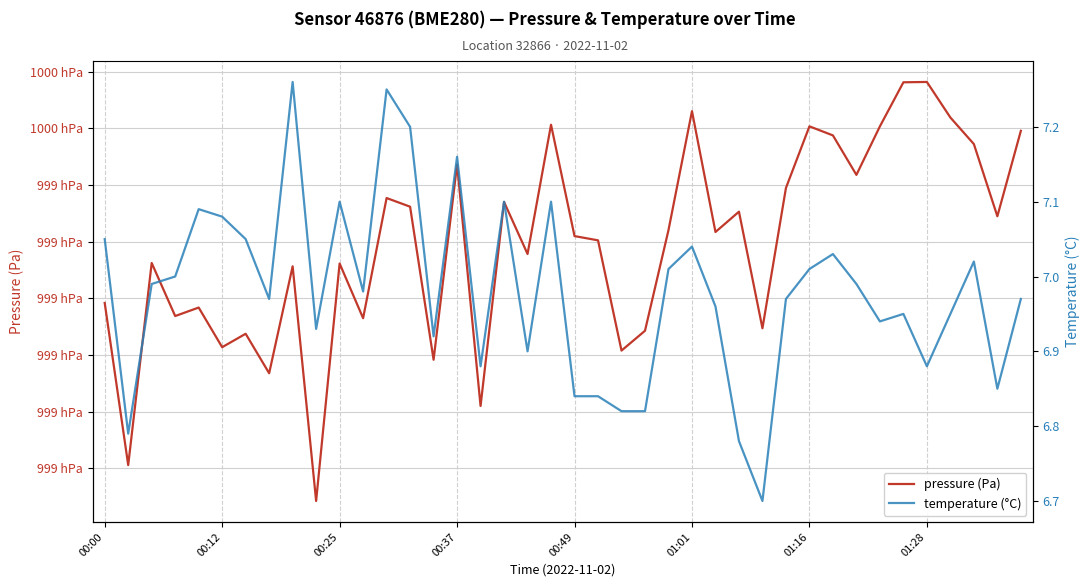

Read the temperature (°C) value at 00:00.

7.0